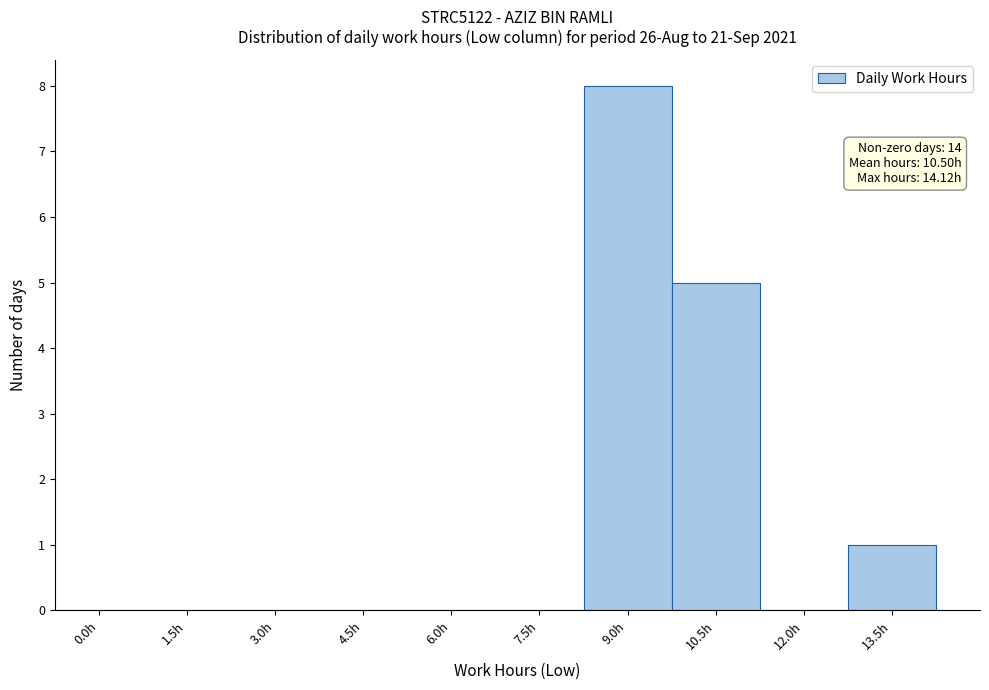

Reading right to left, transcribe all the data shown in this chart.

13.5h=1	12.0h=0	10.5h=5	9.0h=8	7.5h=0	6.0h=0	4.5h=0	3.0h=0	1.5h=0	0.0h=0